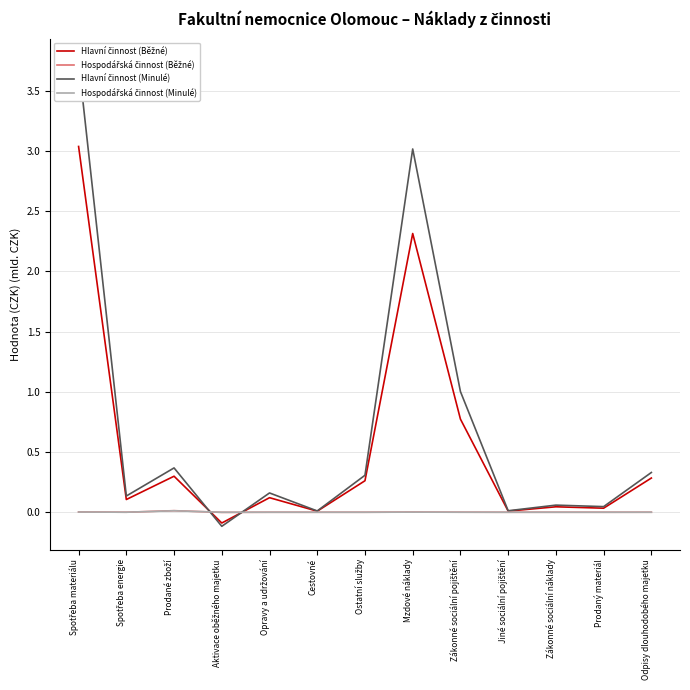

How many intersections are there between Hlavní činnost (Minulé) and Hospodářská činnost (Běžné)?

2